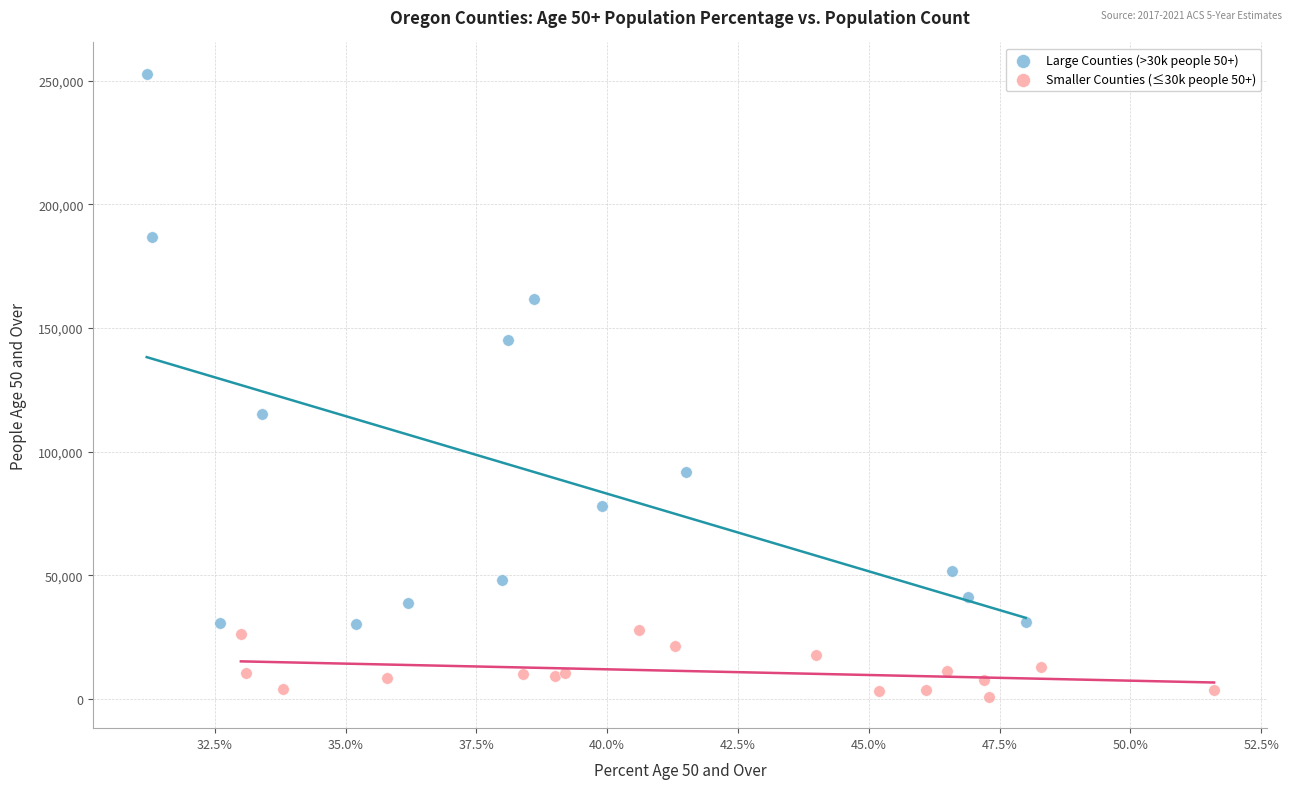

Which series contains the lowest Y value?

Smaller Counties (≤30k people 50+)